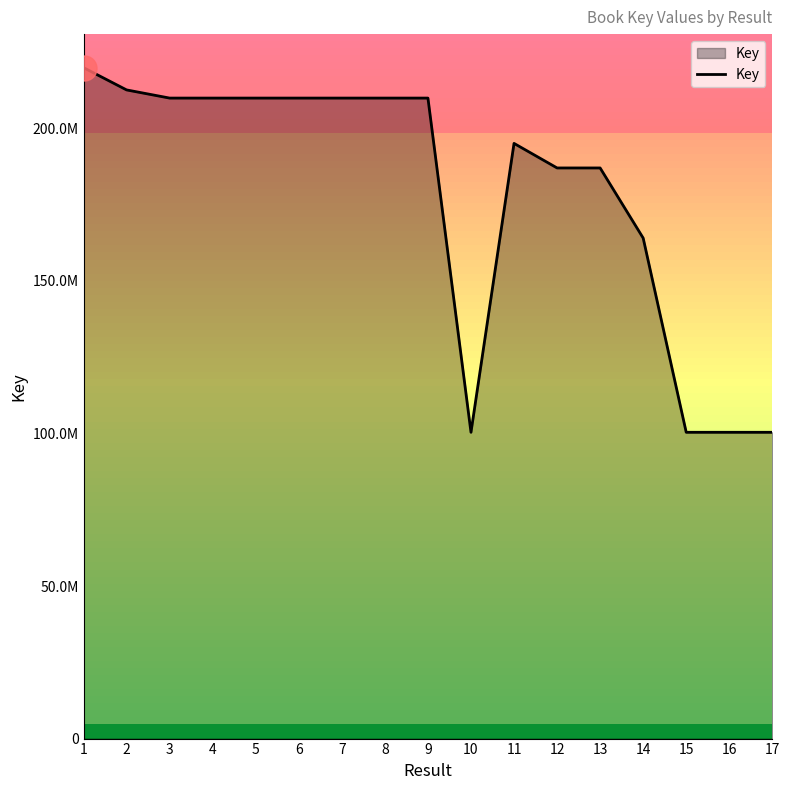

At which category does the data reach its first local peak?

4